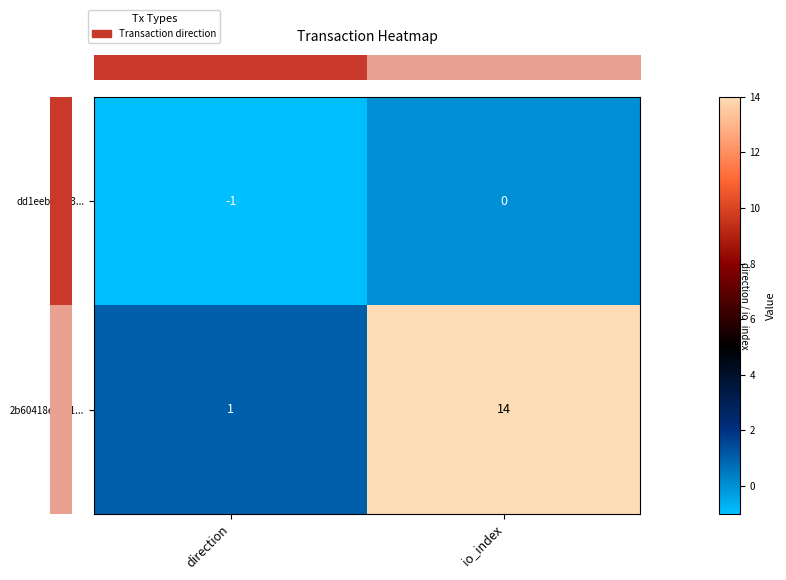

Read the 2b60418e0821... value at io_index, to the nearest 10.

10